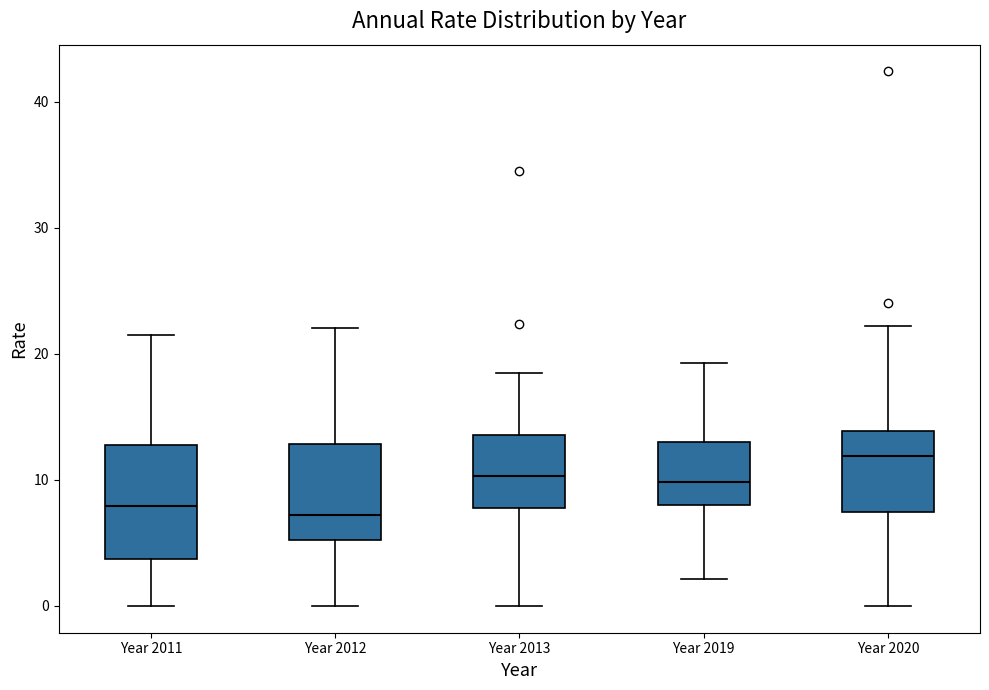

Which box is the tallest, from its lower edge to its upper edge?

Year 2011